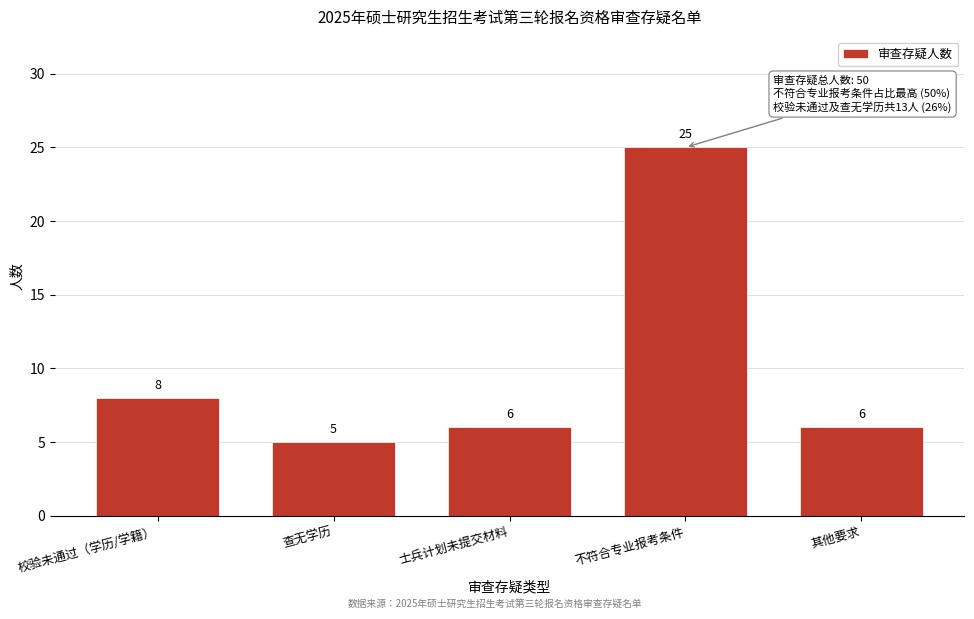

Reading left to right, list all the values displayed in this chart.

8	5	6	25	6